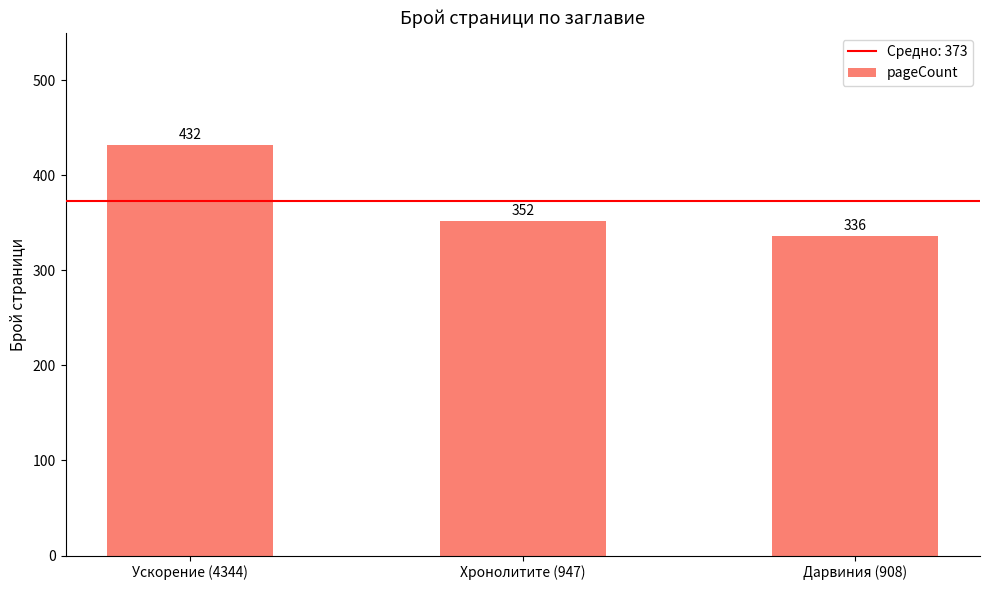

Rank the categories by value from highest to lowest.

Ускорение (4344), Хронолитите (947), Дарвиния (908)